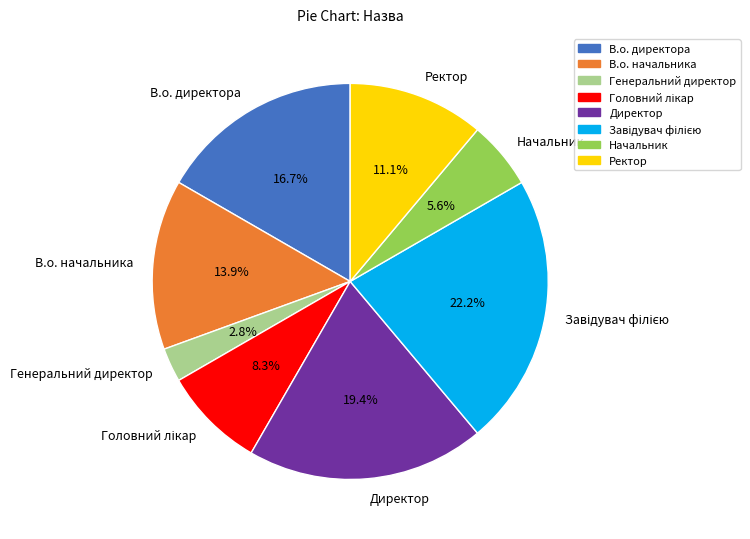

Between В.о. директора and Директор, which is larger?

Директор